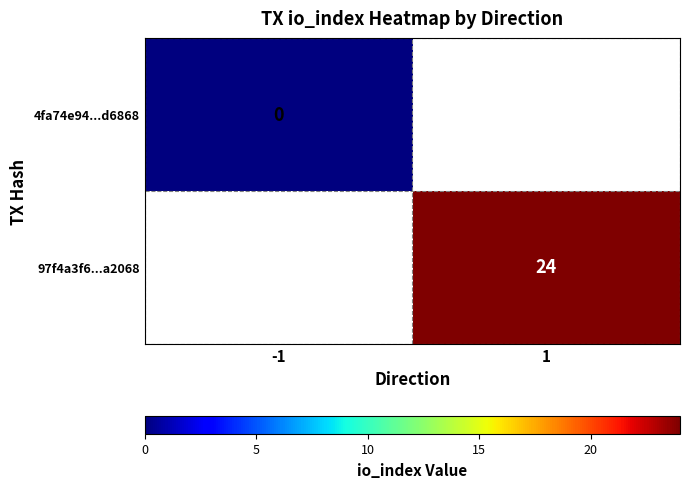

Is the value of 97f4a3f6...a2068 at 1 greater than the value of 4fa74e94...d6868 at -1?

Yes